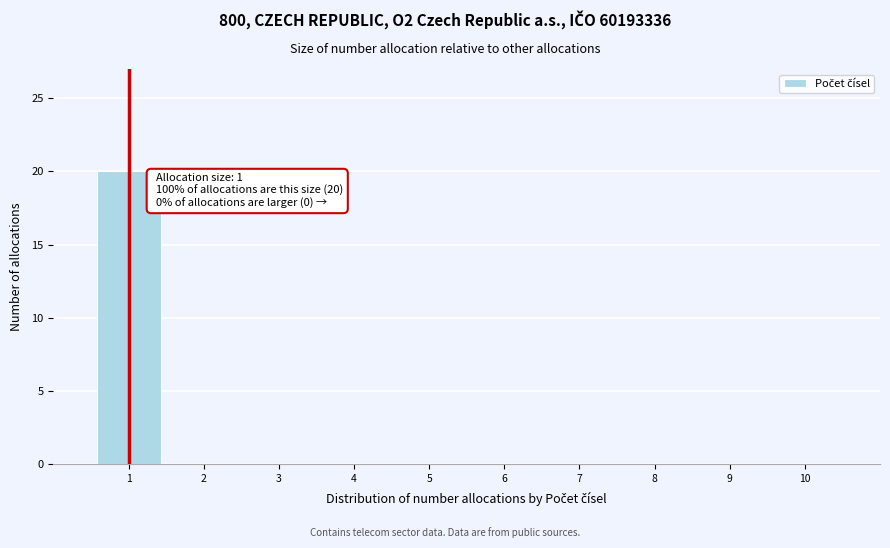

Over which range of the x-axis is the bar tallest?

0.5 to 1.5